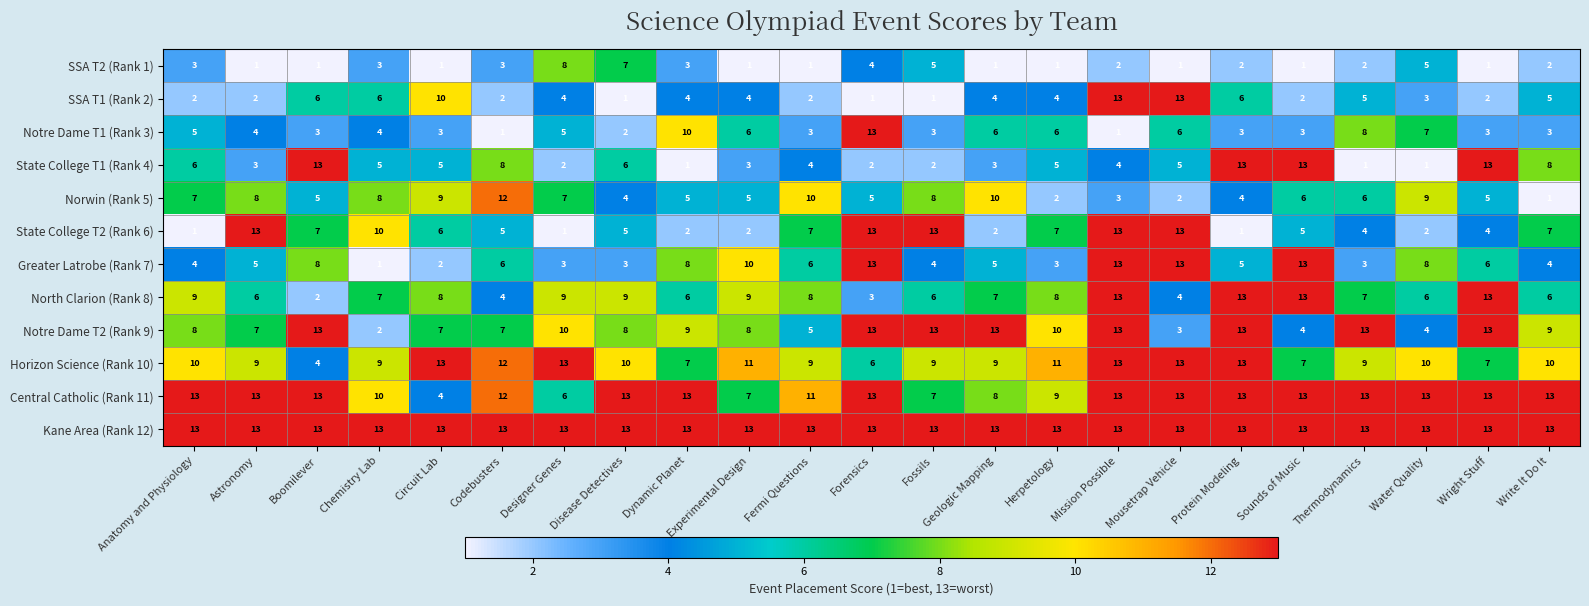

At how many categories does at least one series exceed 4?

23